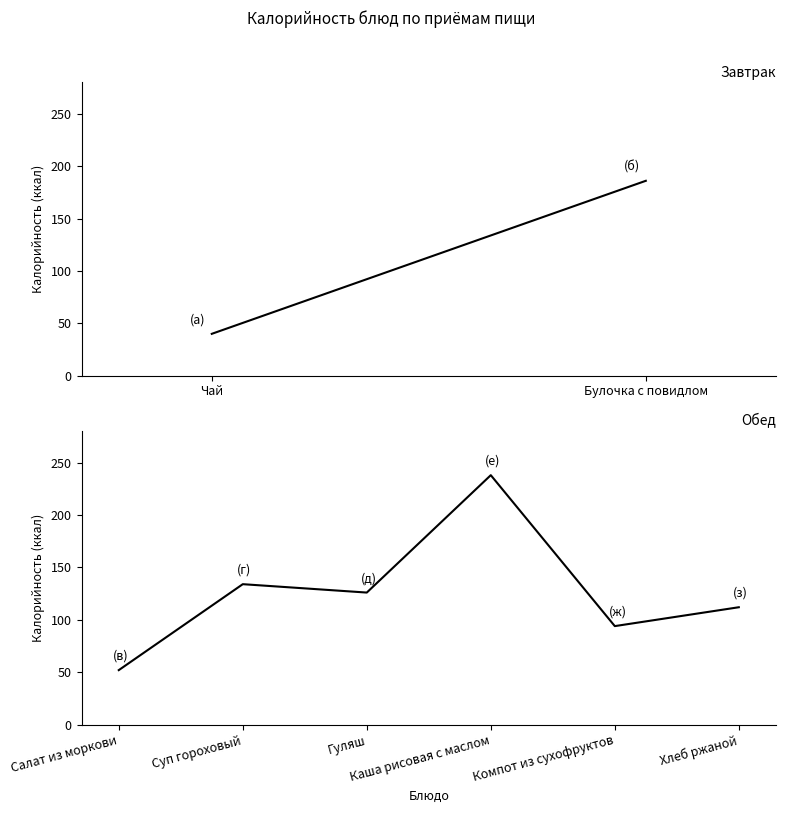

How many interior local peaks (higher than both neighbors) does the data have?

2